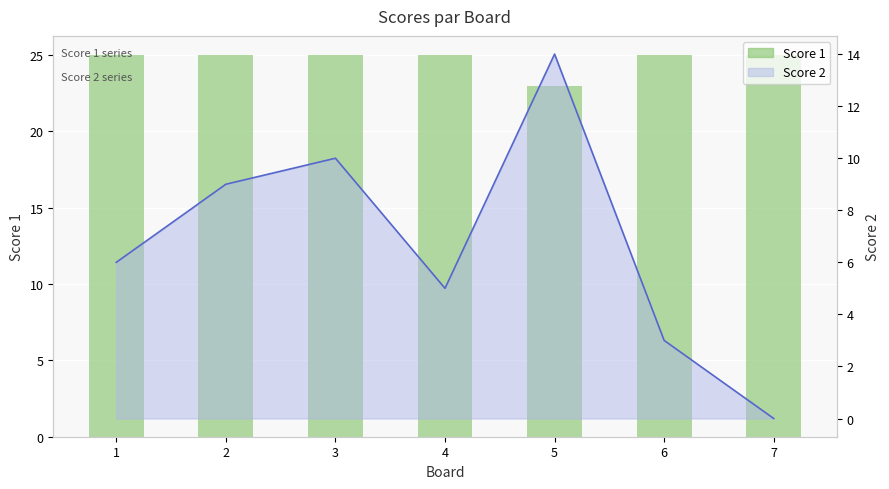

How many values are between 25 and 26?

6